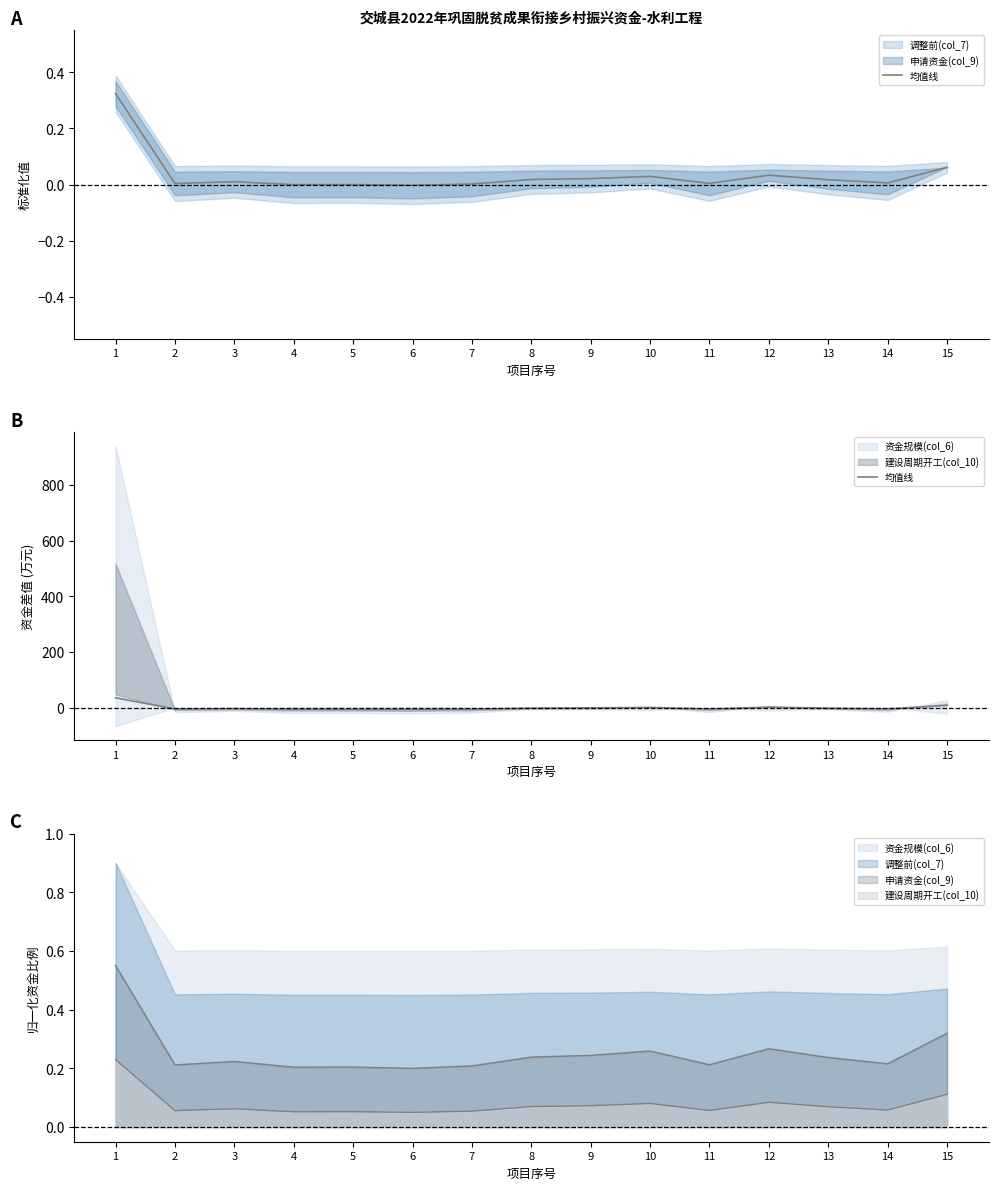

At which category does the data reach its first local peak?

3